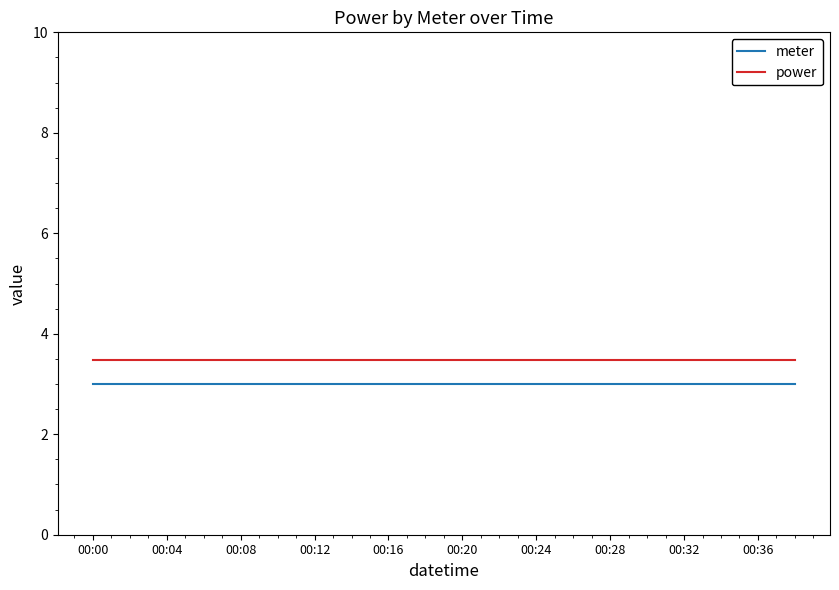

How many lines are shown in the chart?

2